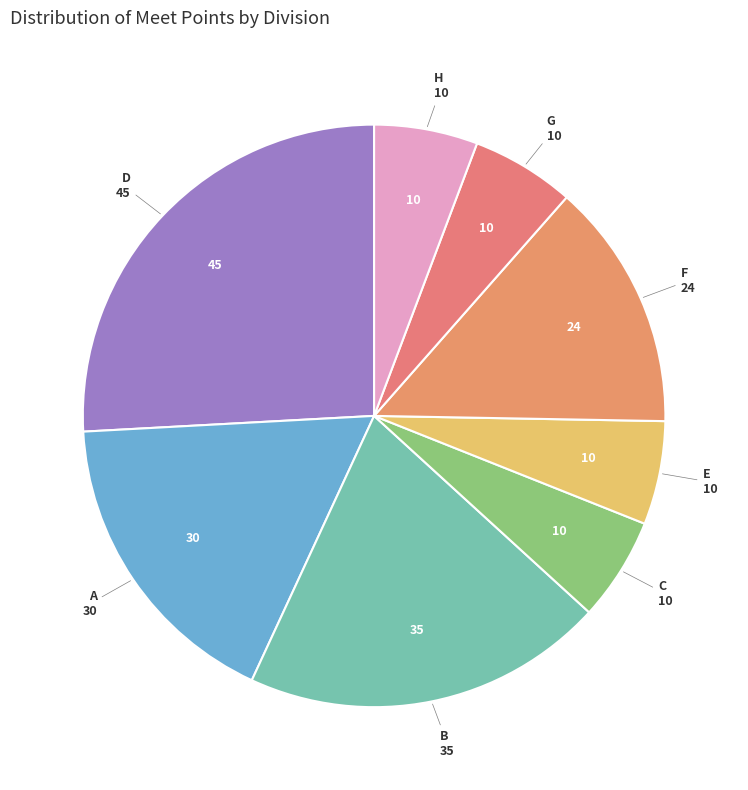

True or false: G accounts for 1% of the total.

False